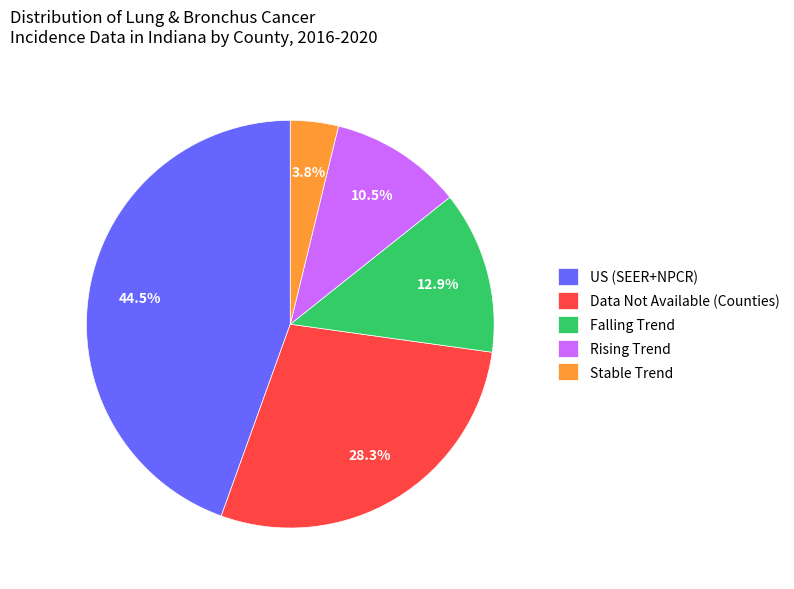

Count the number of slices in the pie.

5